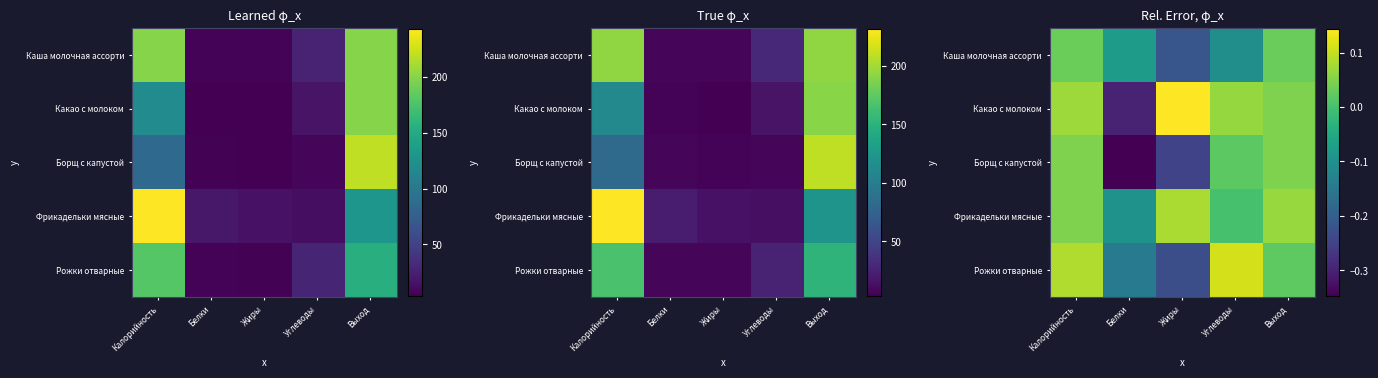

At which label does Борщ с капустой reach its minimum?

Белки